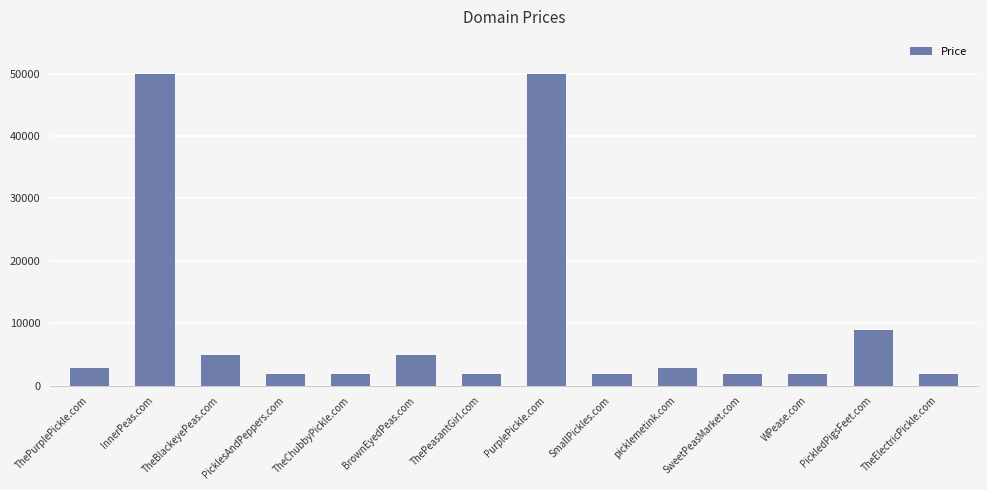

What is the value of the 11th bar from the left?

1888